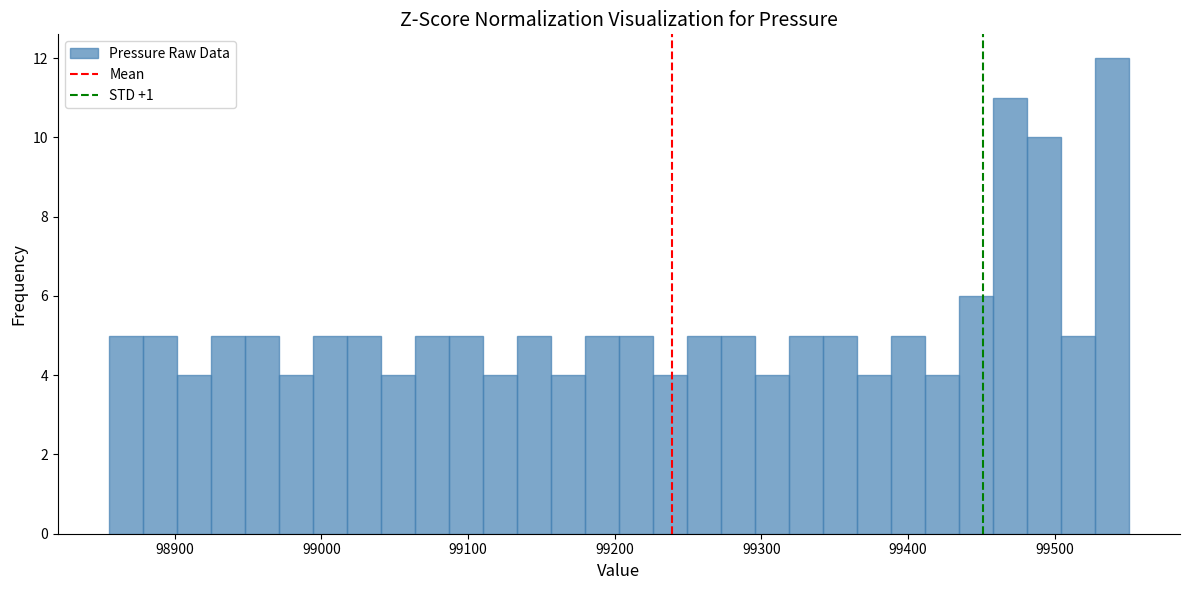

Around what value on the x-axis is the tallest bar? Give the approximate position of its centre, as read against the axis.

99540